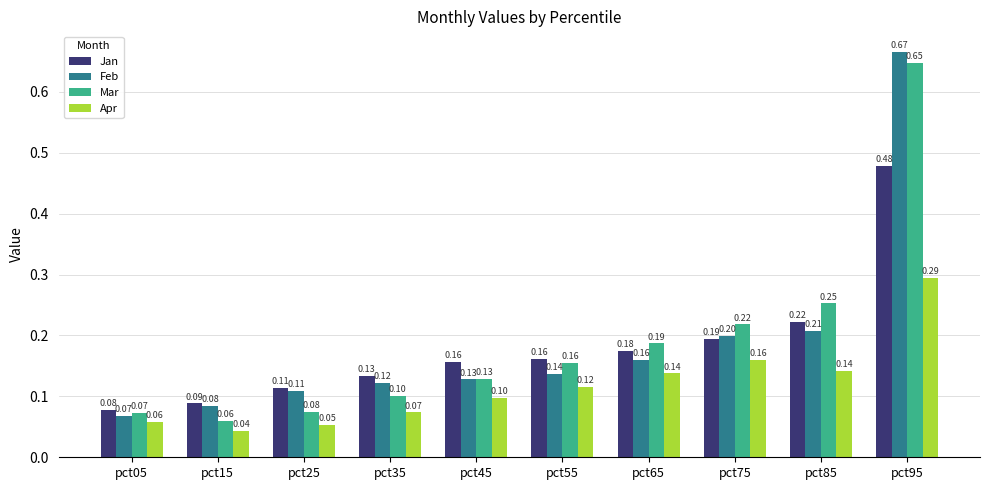

What is the sum of the Mar values at pct75 and pct95?

0.9